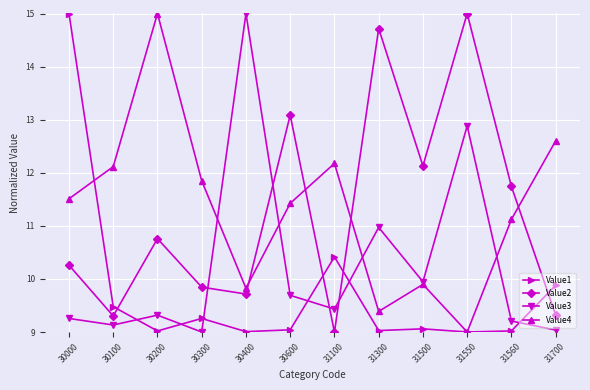

Where is Value2 nearest to the value 12?

31500